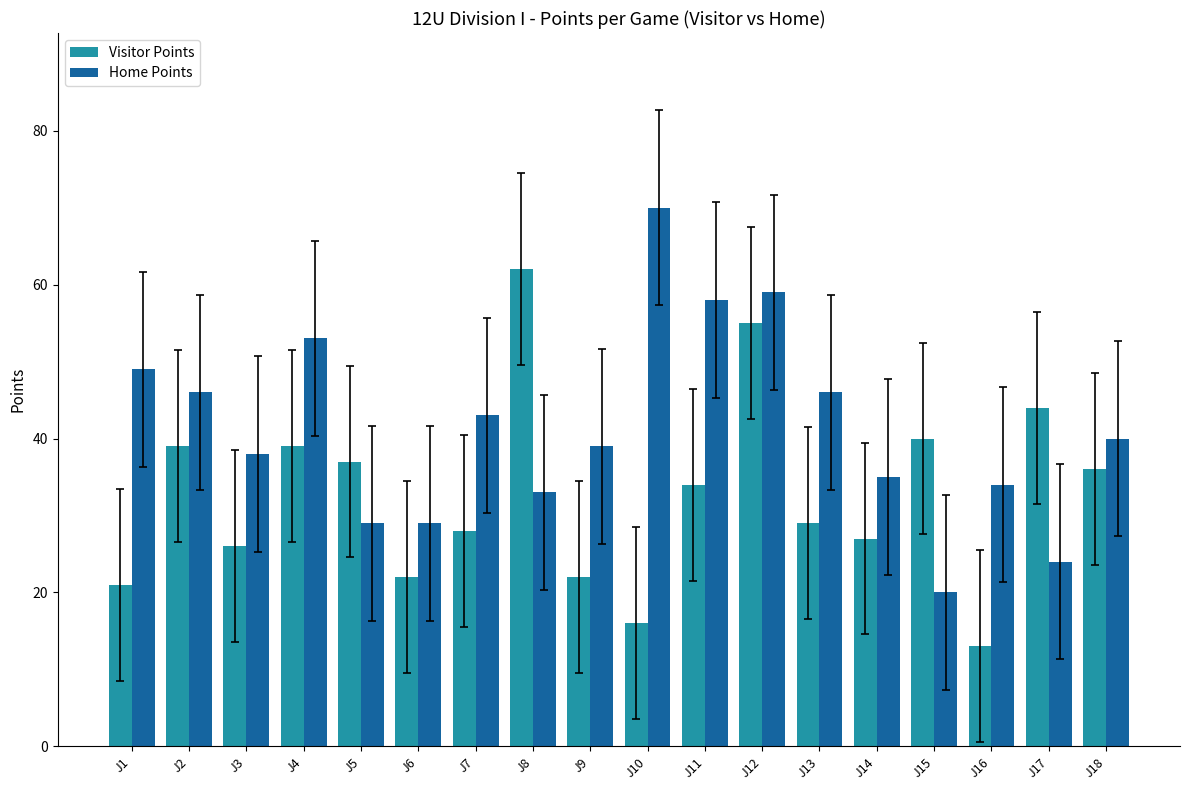

Which series has the widest spread of values?

Home Points